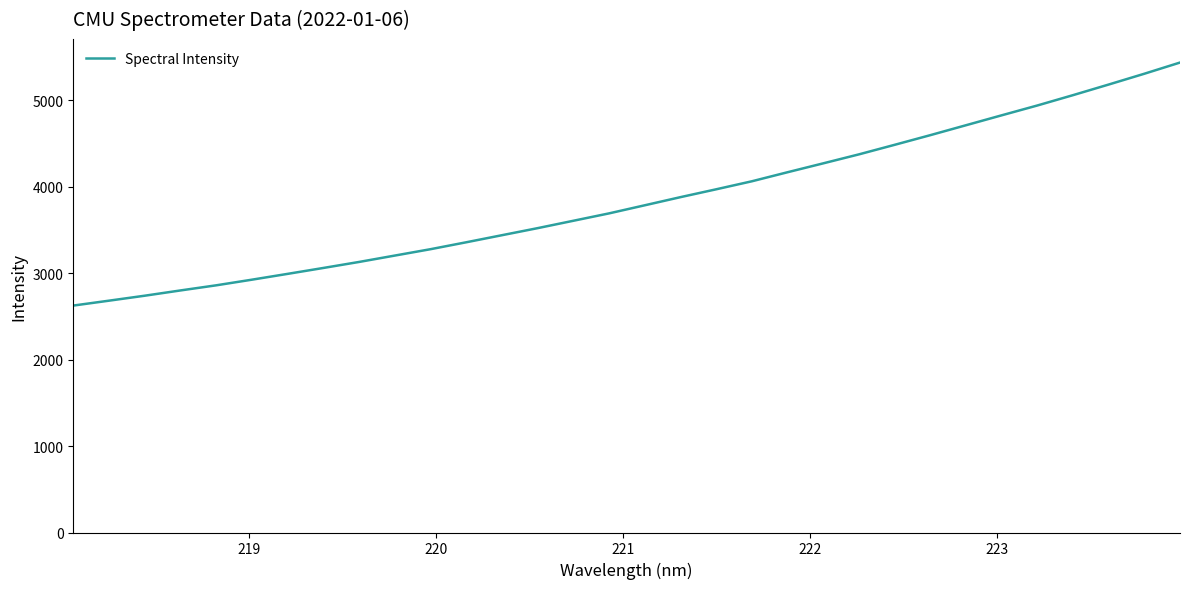

What is the difference between the maximum and minimum values?

2810.3